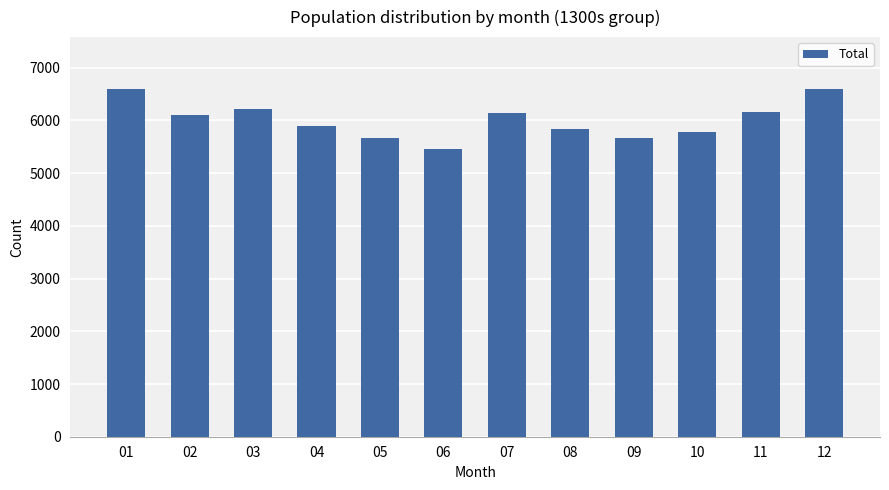

The chart shows a value of 8623 at 02. True or false?

False